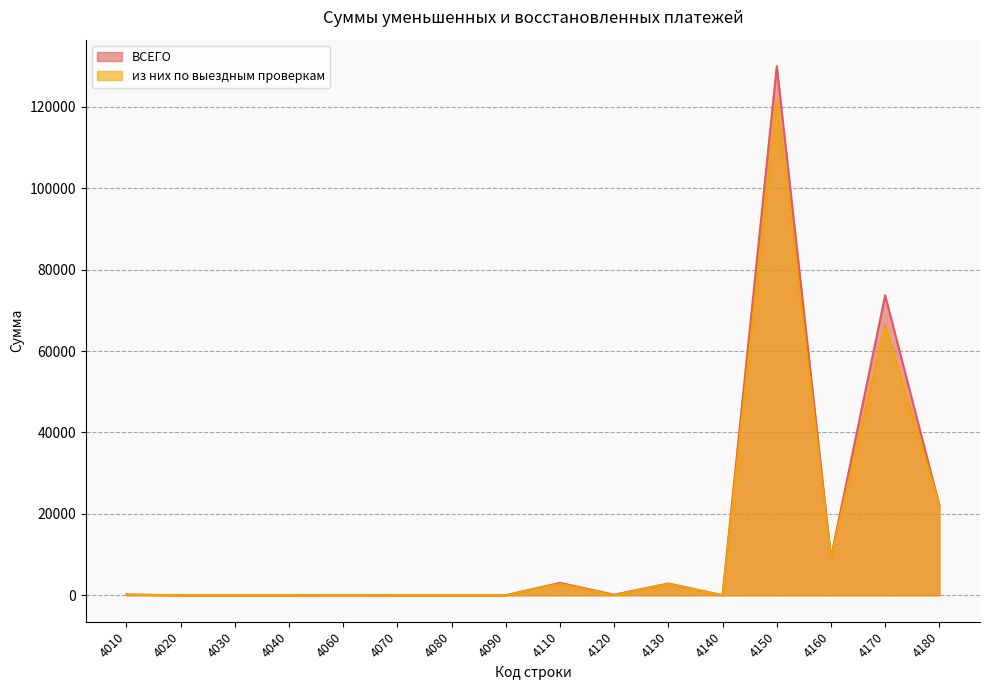

List the series in order of their overall mean, lowest first.

из них по выездным проверкам, ВСЕГО